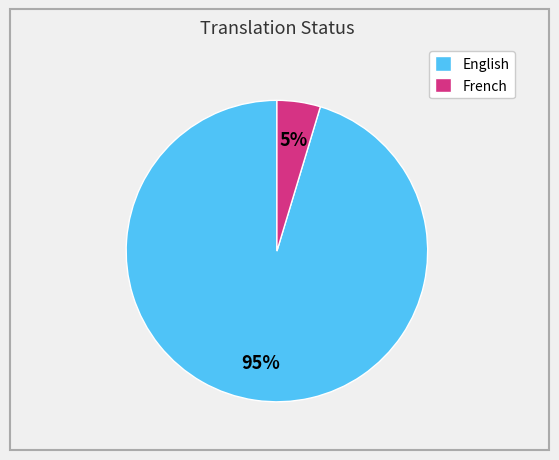

How many segments does this pie chart have?

2